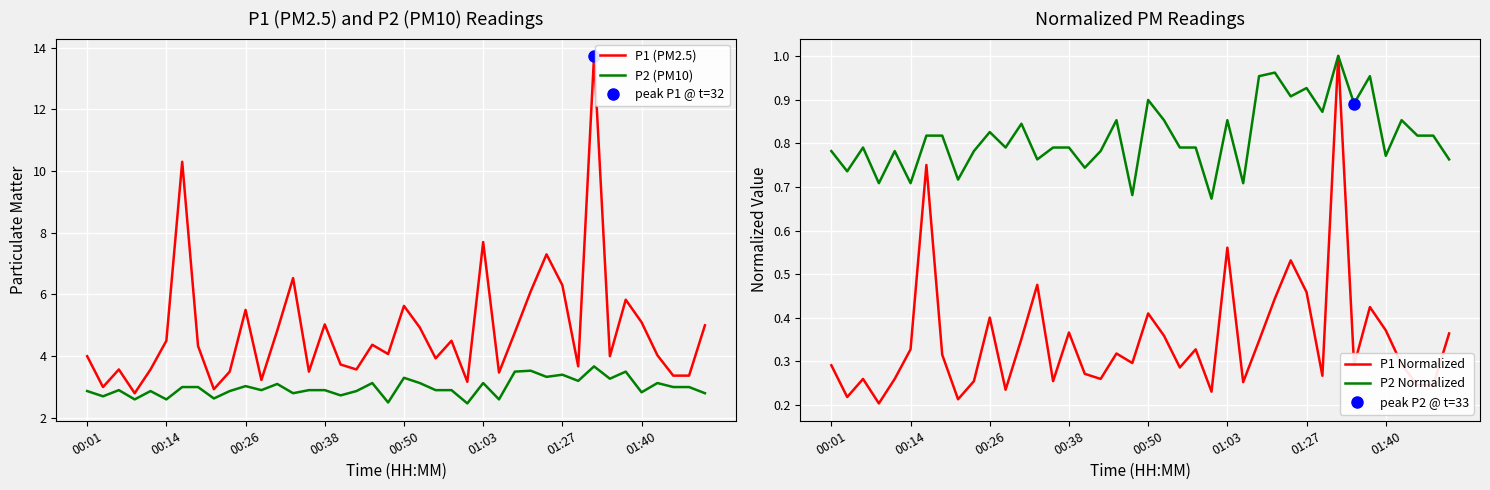

What is the spread (max minus min) of values at 23?

4.2